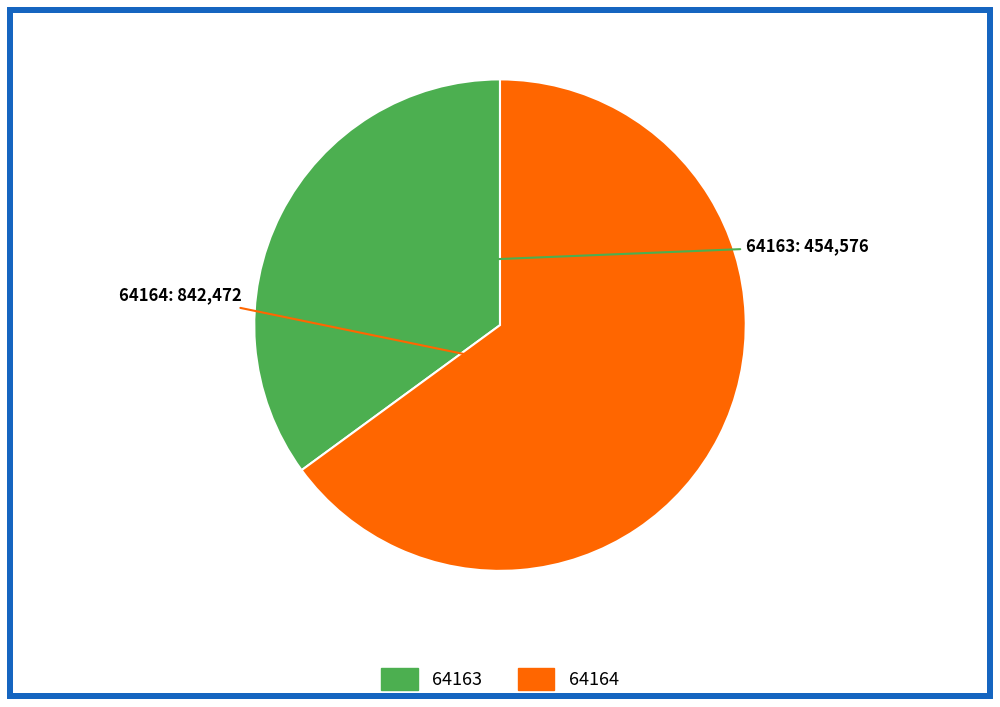

Do 64163 and 64164 together represent more than half of the pie?

Yes